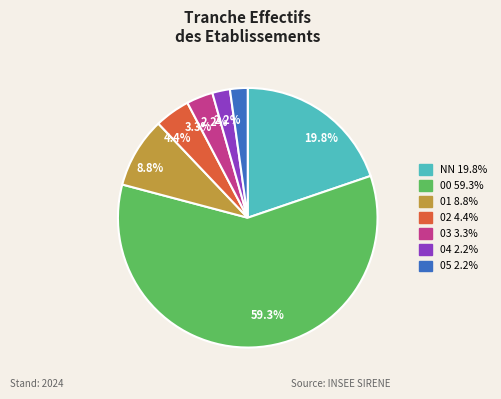

Does any single category account for the majority?

Yes